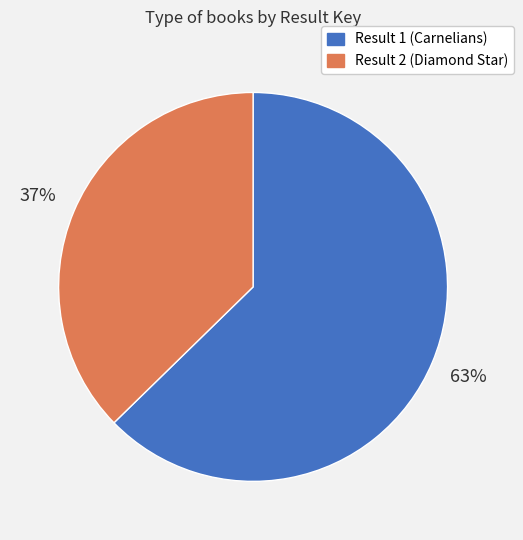

Which category accounts for the majority?

Result 1 (Carnelians)